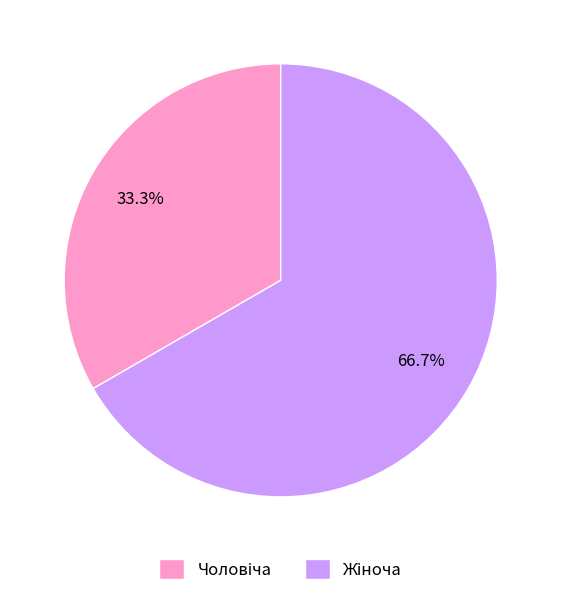

Is there a majority slice in this chart?

Yes